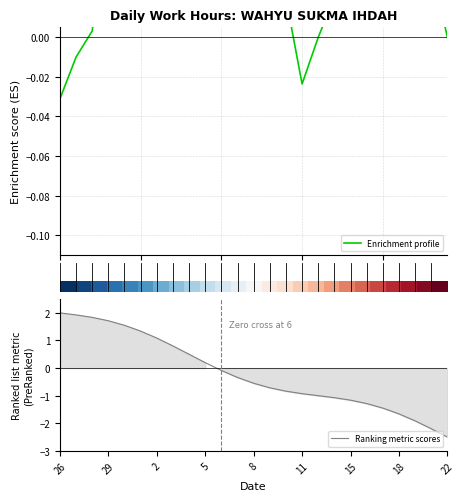

What is the minimum value shown in the chart?

-2.5